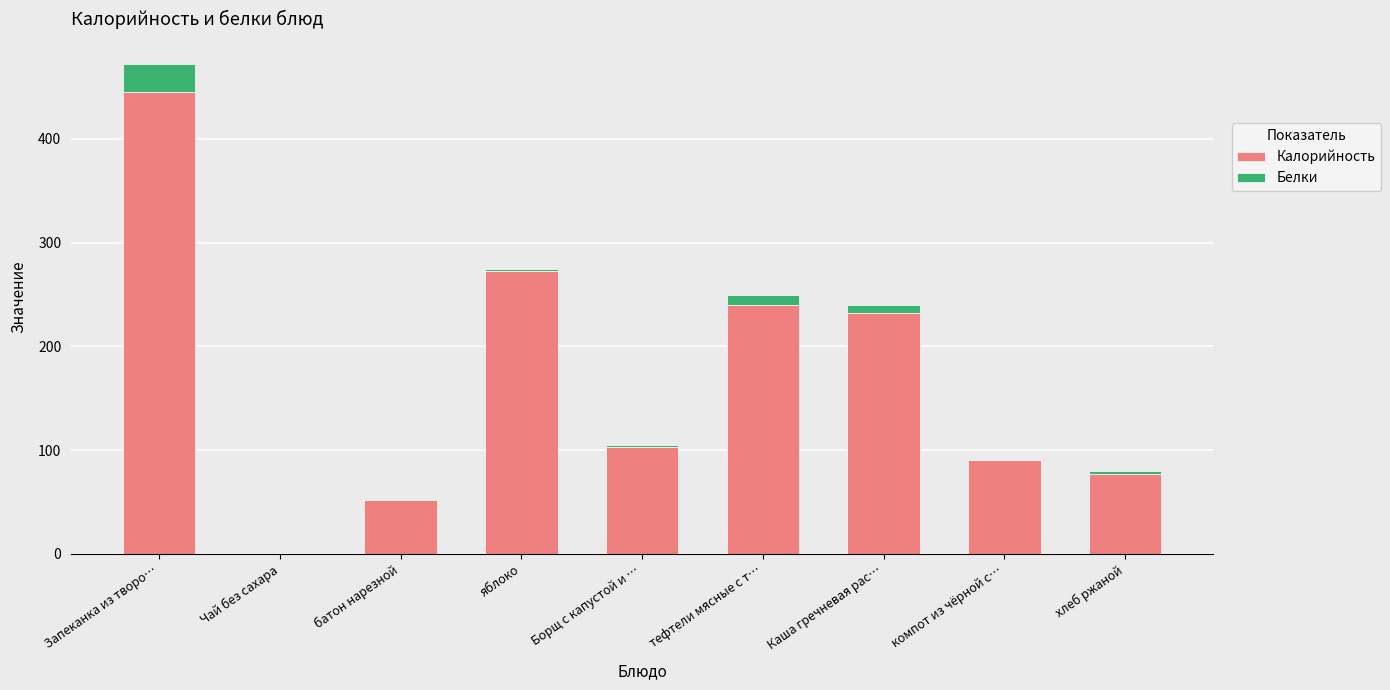

What is the highest value of the Калорийность series?

445.3